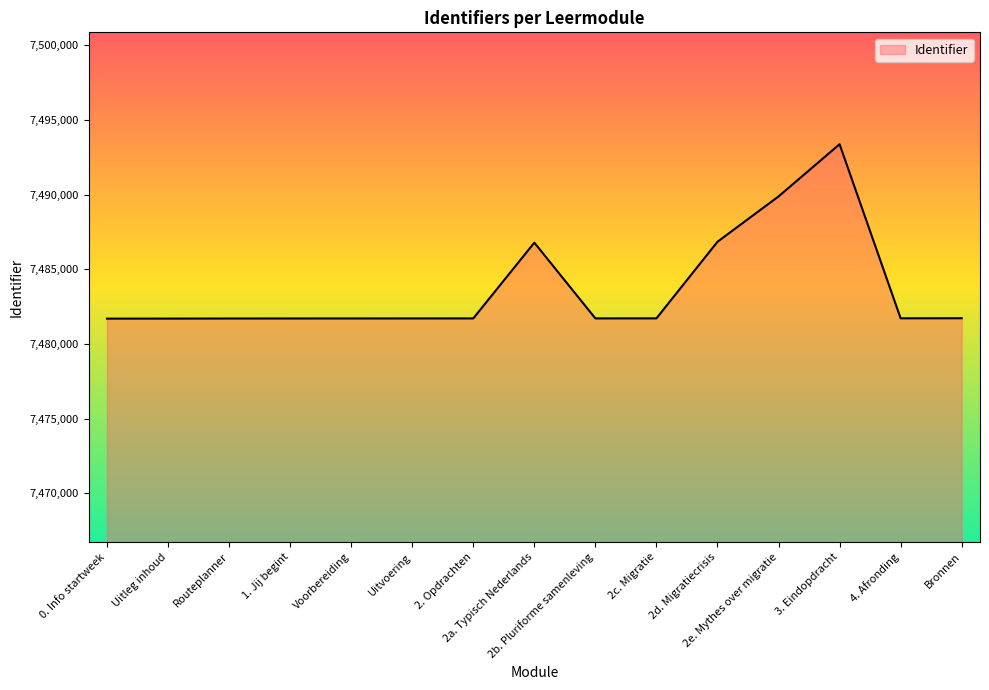

The value at 4. Afronding is 4559501. True or false?

False